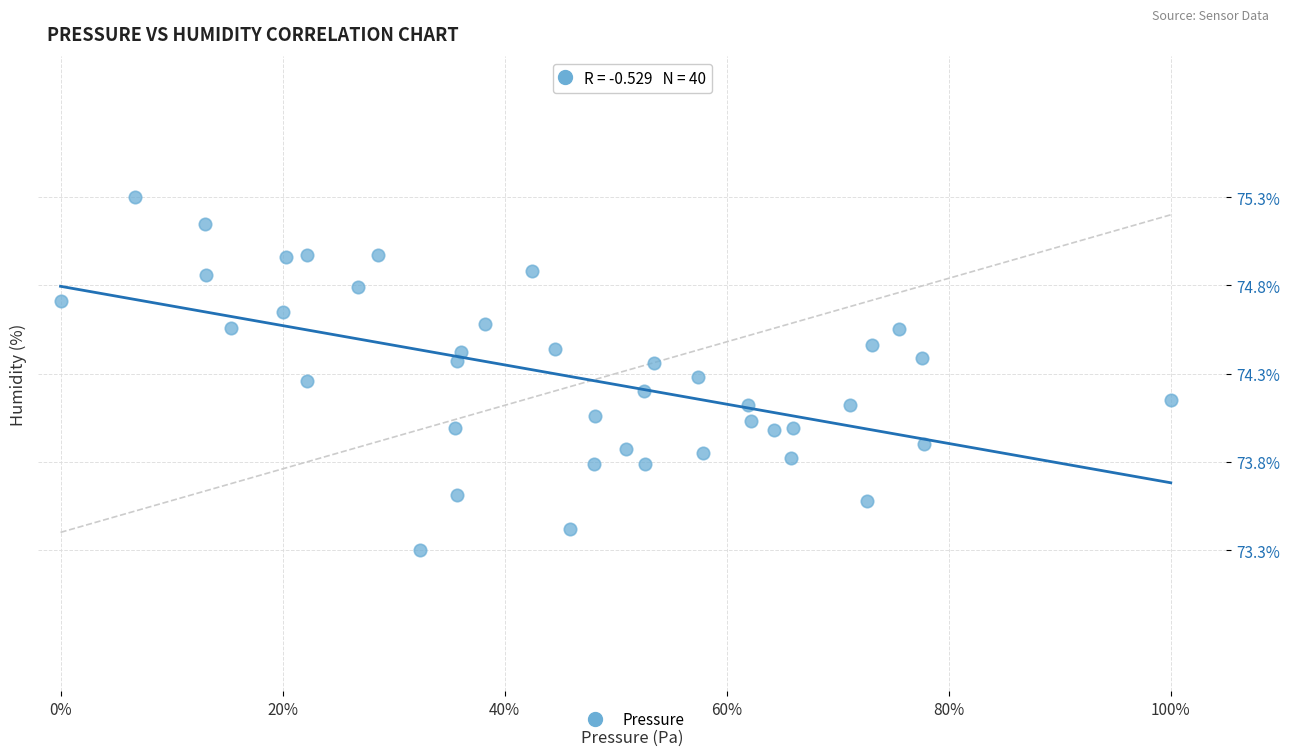

What is the range of X values (max minus min)?

1.0